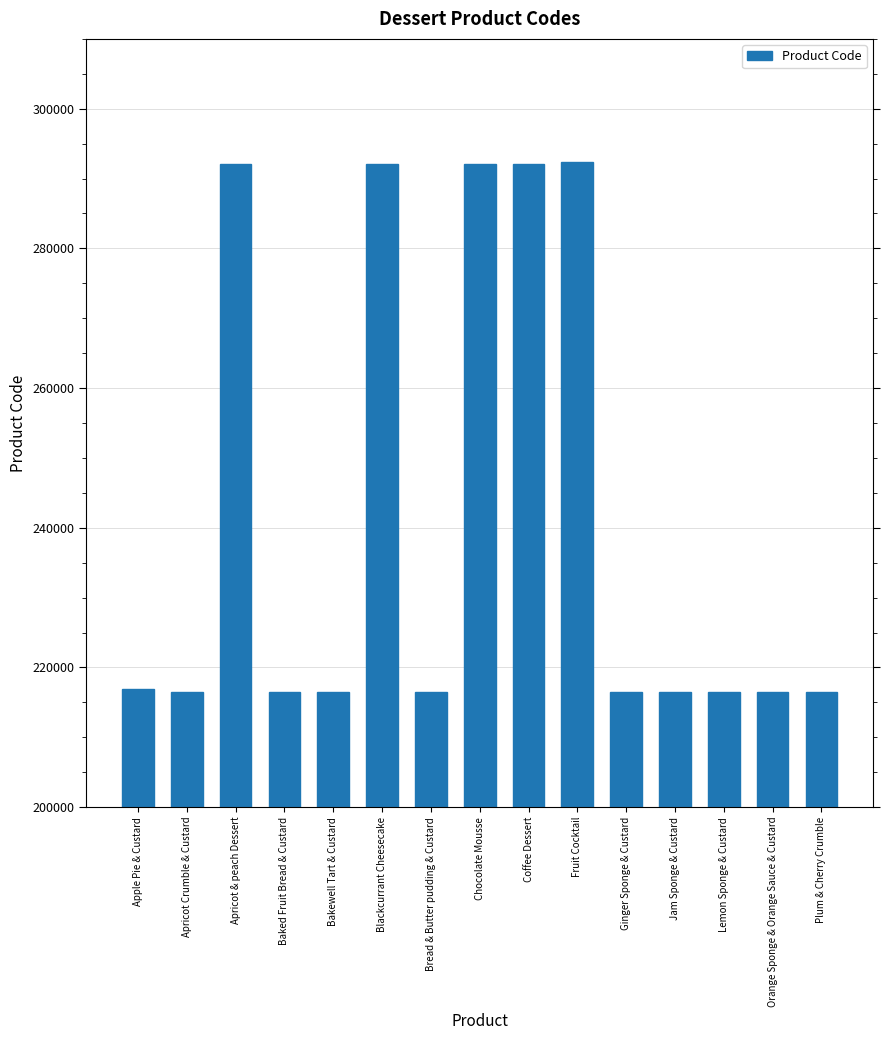

What is the ratio of the value at Apple Pie & Custard to the value at Bread & Butter pudding & Custard?

1.0